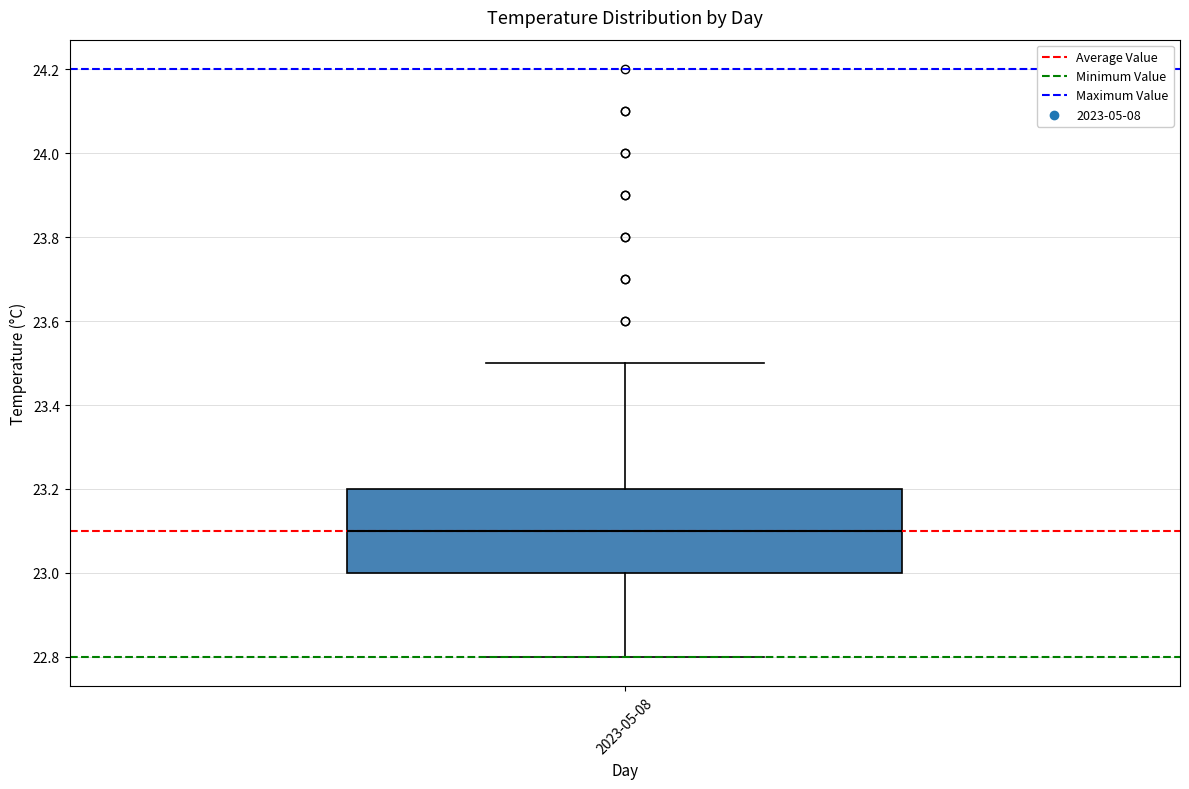

Transcribe this box plot: give where the median line is, the range the box spans, and where the two whiskers end, as read against the y-axis. The values are not printed on the chart, so give them approximately, as read against the axis.

median 23.1, box 23.0 to 23.2, whiskers 22.8 to 23.5